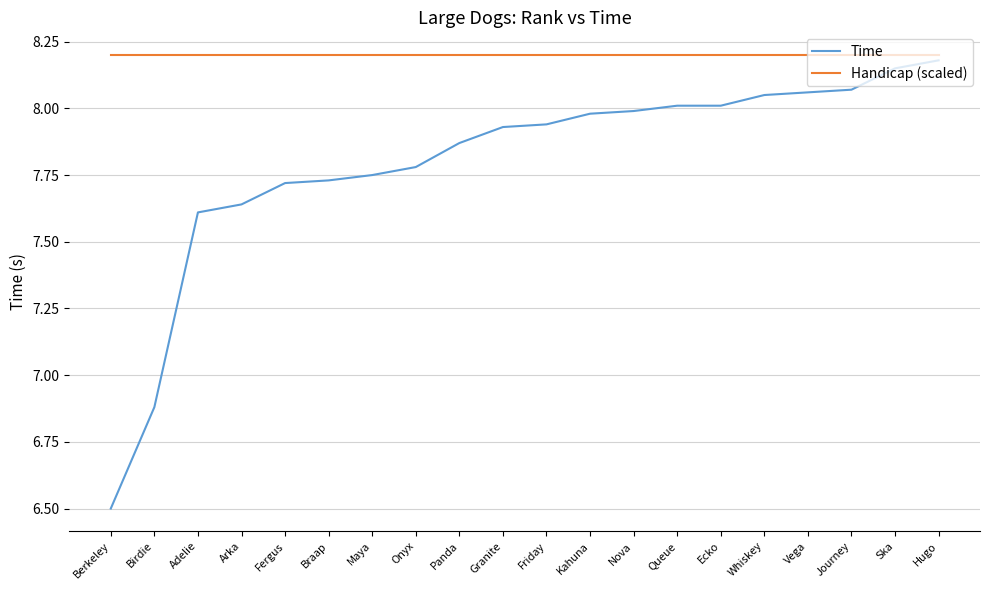

True or false: Handicap (scaled) and Time intersect in this chart.

False